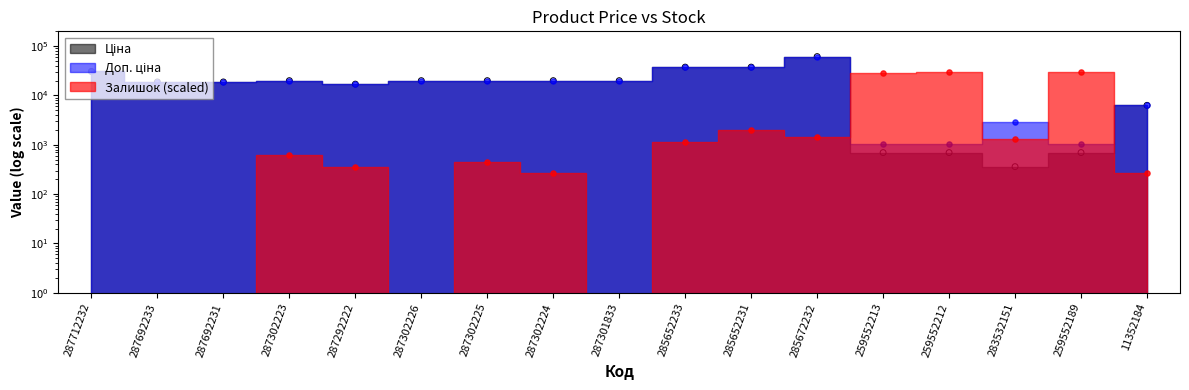

Which series has the largest Y range (max minus min)?

Ціна